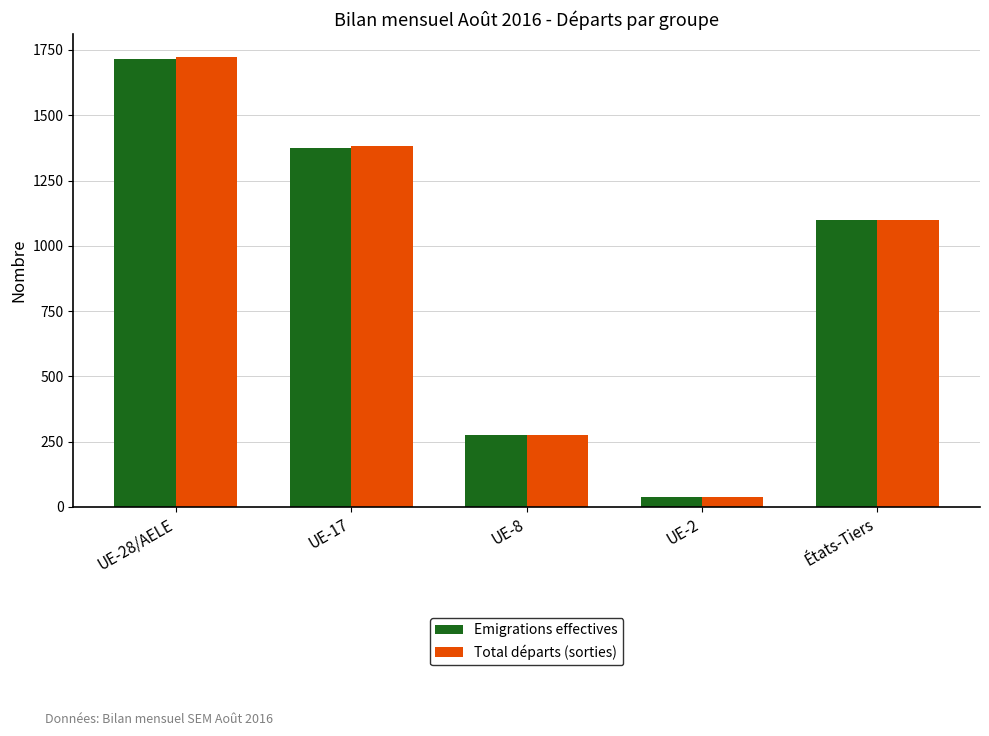

What is the difference between the maximum and second lowest values in the Emigrations effectives series?

1441